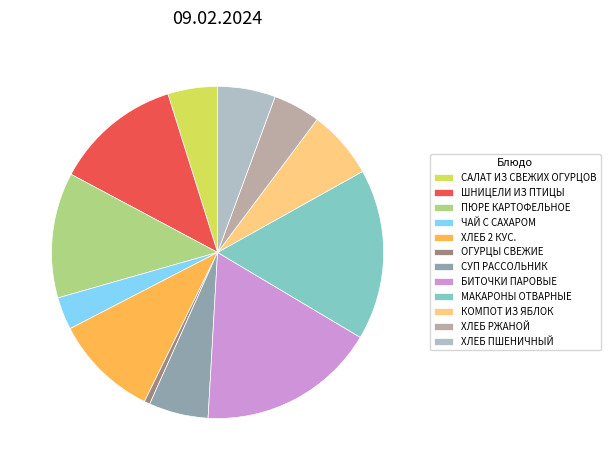

Is the sum of МАКАРОНЫ ОТВАРНЫЕ and ЧАЙ С САХАРОМ greater than half?

No